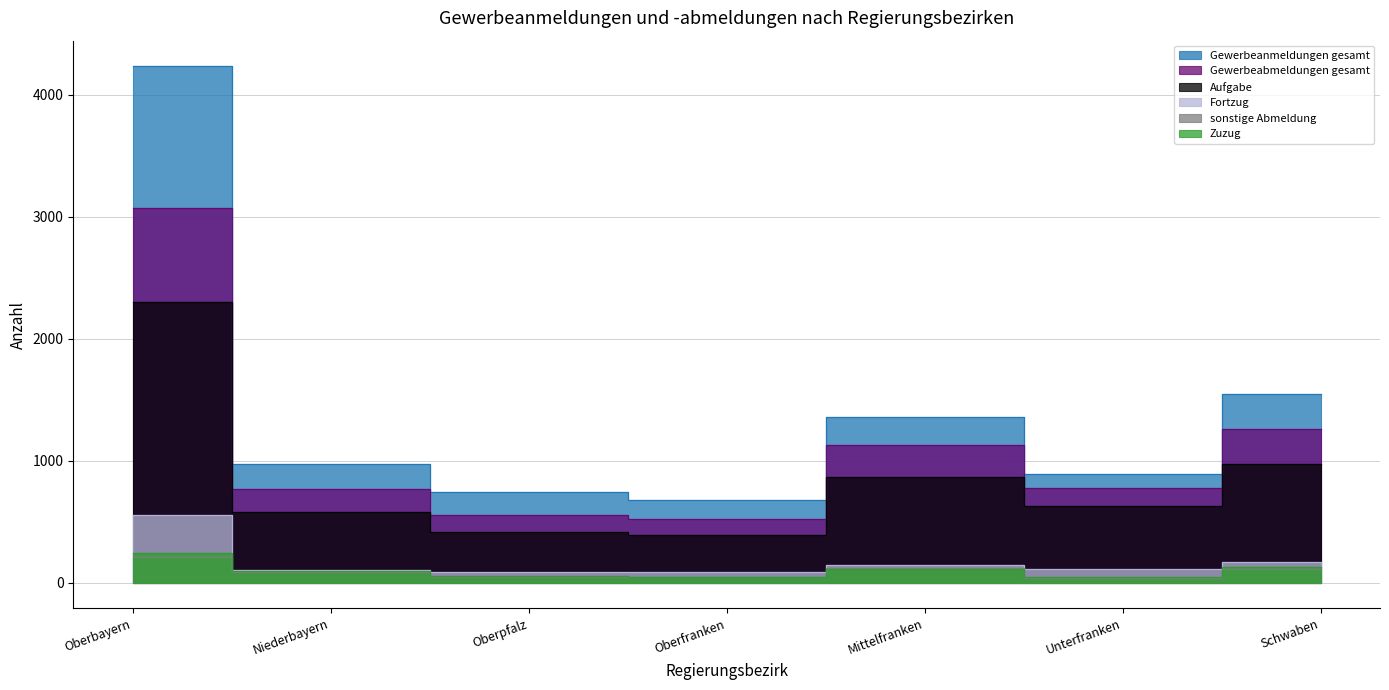

What is the sum of the sonstige Abmeldung values at Oberbayern and Unterfranken?

245